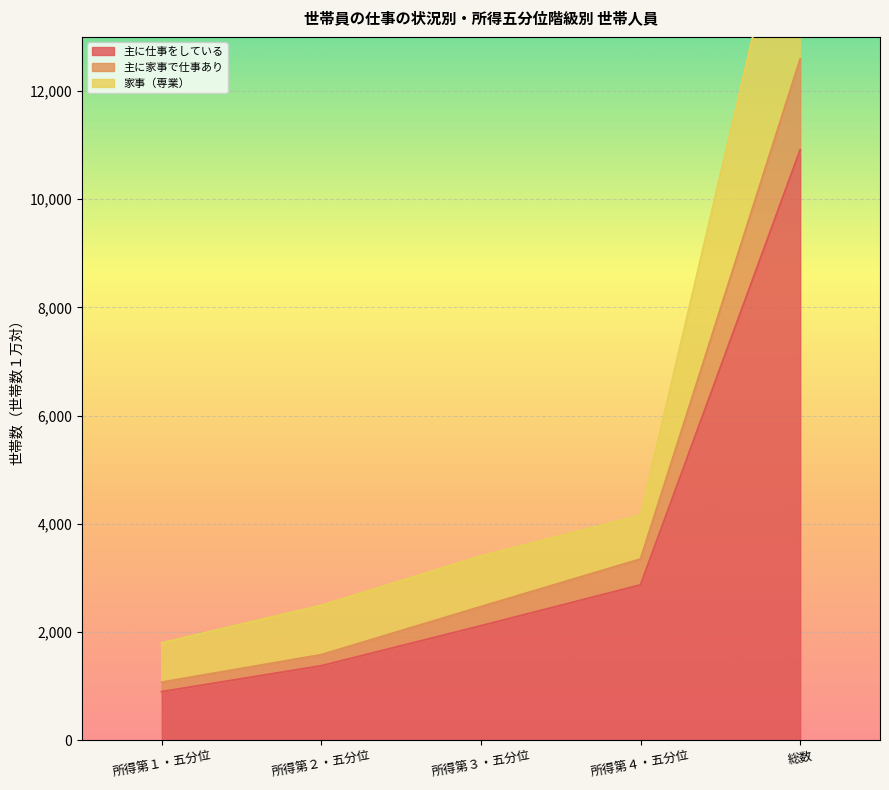

What is the sum of all 家事（専業） values?

28581